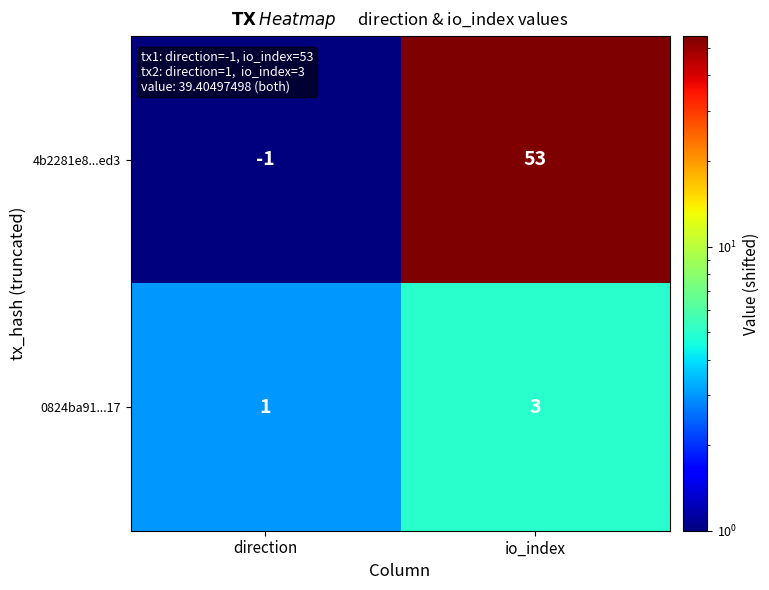

Reading left to right, list all the values displayed in this chart.

4b2281e8...ed3: direction=-1	io_index=53
0824ba91...17: direction=1	io_index=3